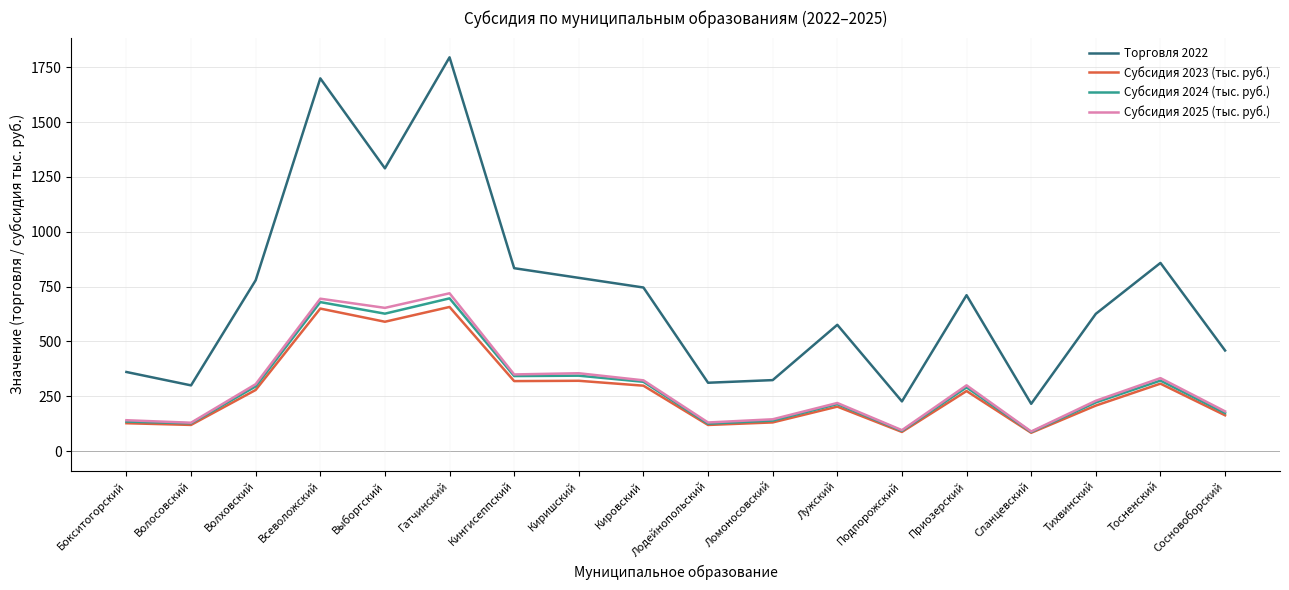

What is the approximate value of Субсидия 2023 (тыс. руб.) at Выборгский?

590.0